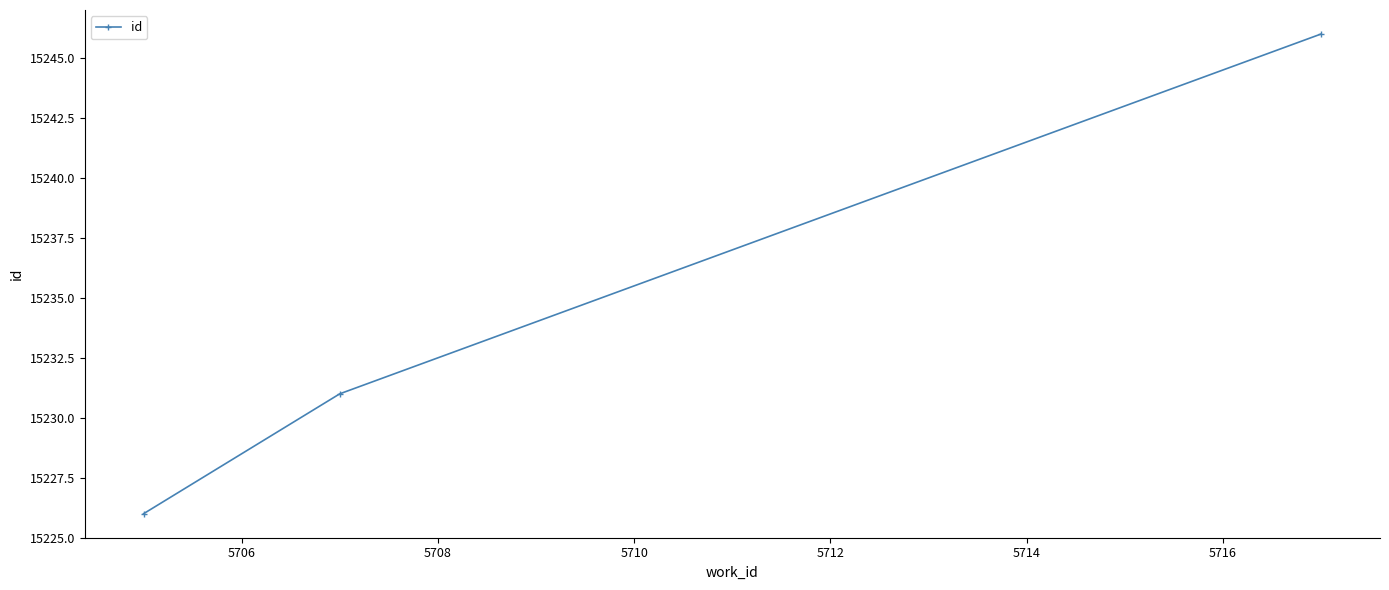

What is the sum of all values?

45703